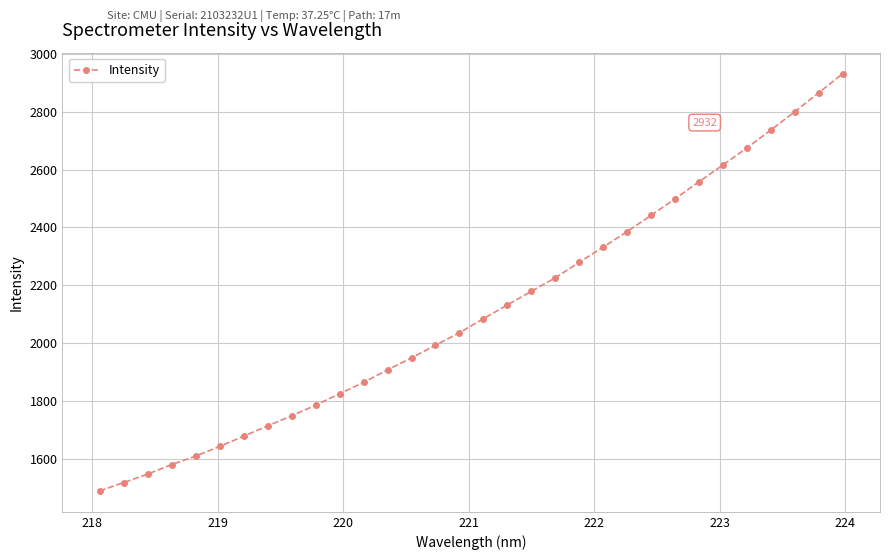

Is this an area chart (filled region under the line)?

No